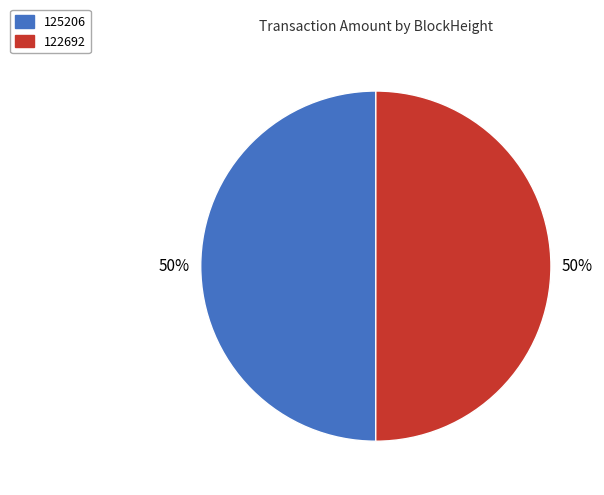

To the nearest percent, what is the difference between the largest and smallest slice percentages?

0%